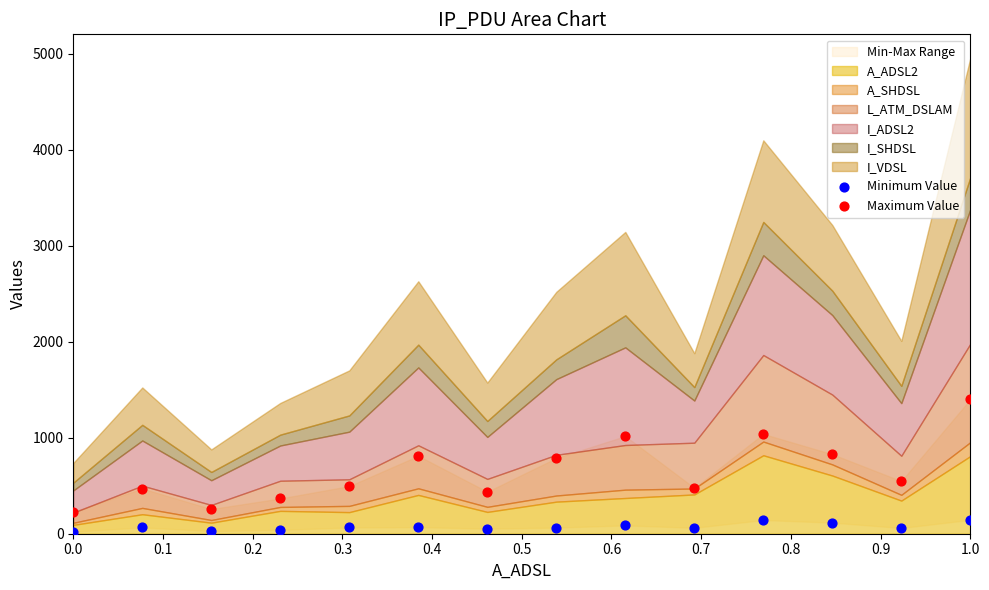

Which series reaches the maximum Y coordinate?

Maximum Value